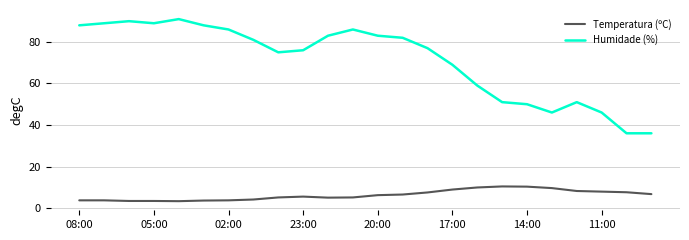

Rank the series by their average value, from highest to lowest.

Humidade (%), Temperatura (ºC)